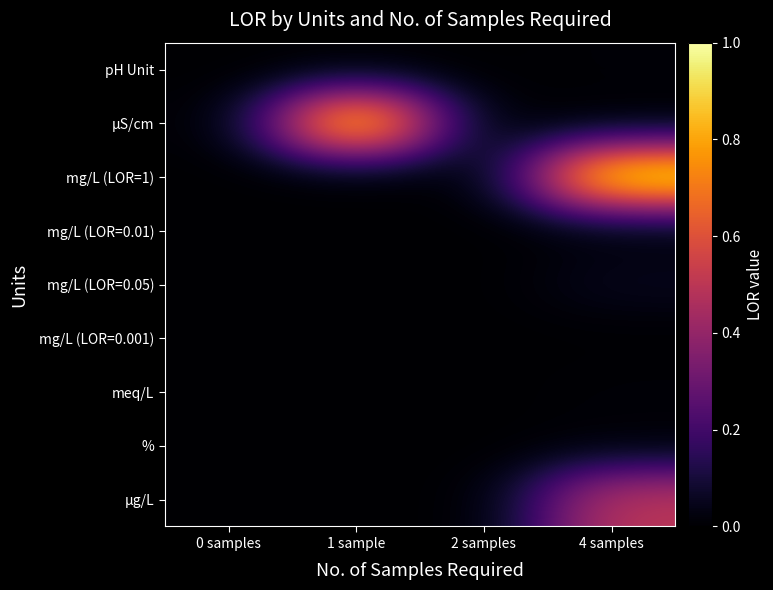

At how many categories does at least one series exceed 0?

2